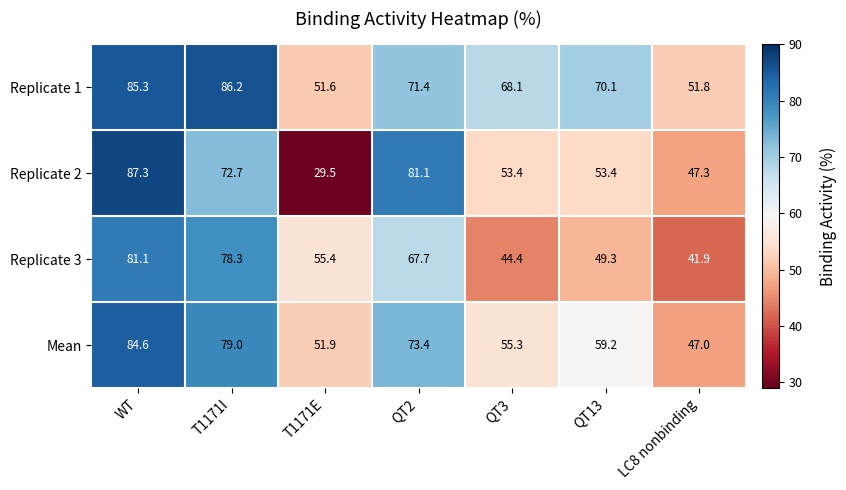

At which label does Replicate 2 first exceed 53?

WT